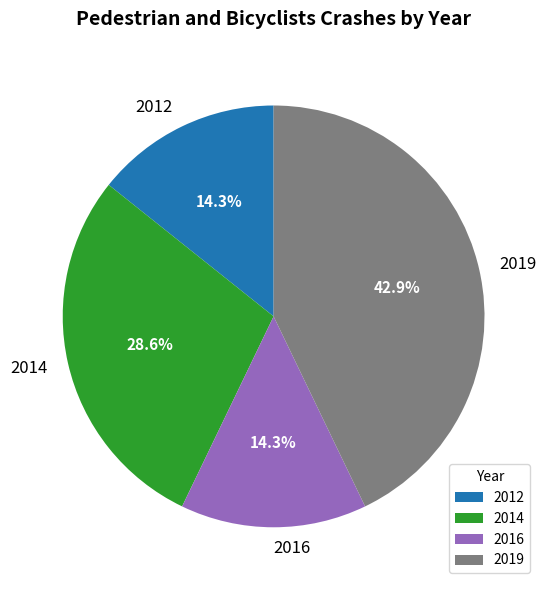

Count the number of slices in the pie.

4